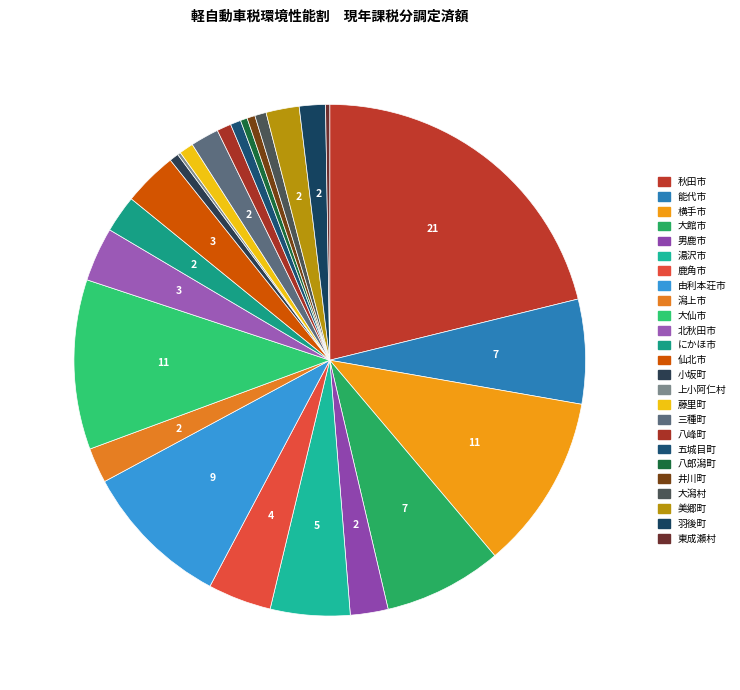

Is it true that にかほ市 is 1% of the pie?

False